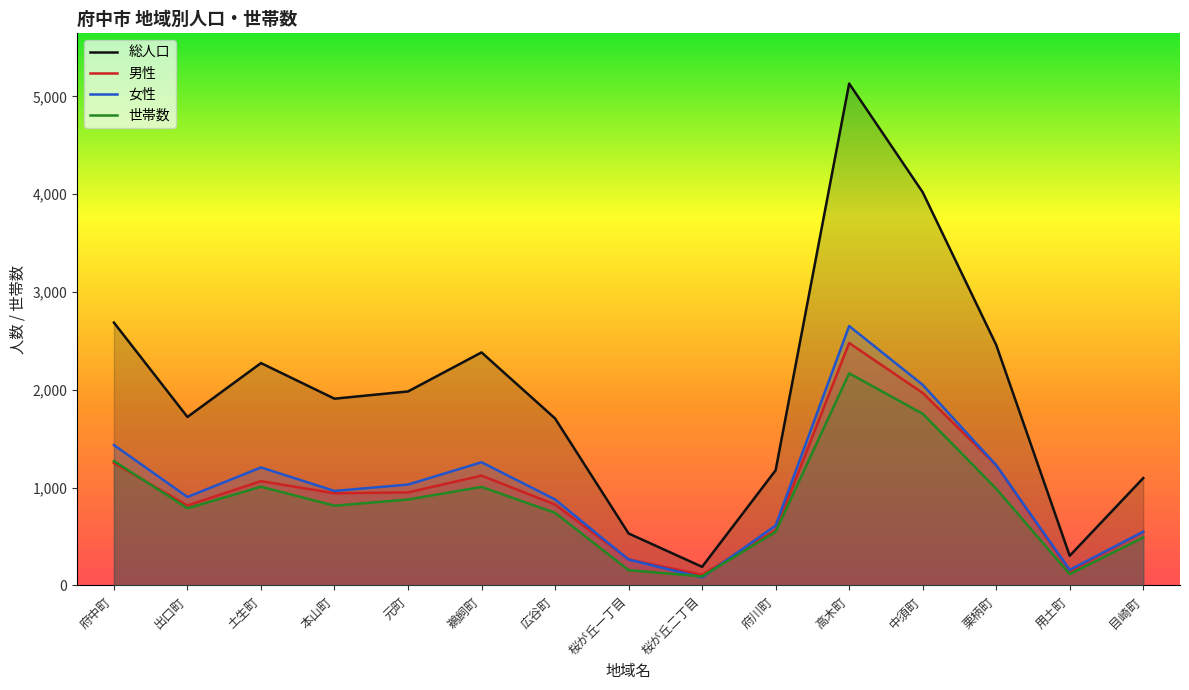

Is it true that 男性 equals 828 at 広谷町?

True